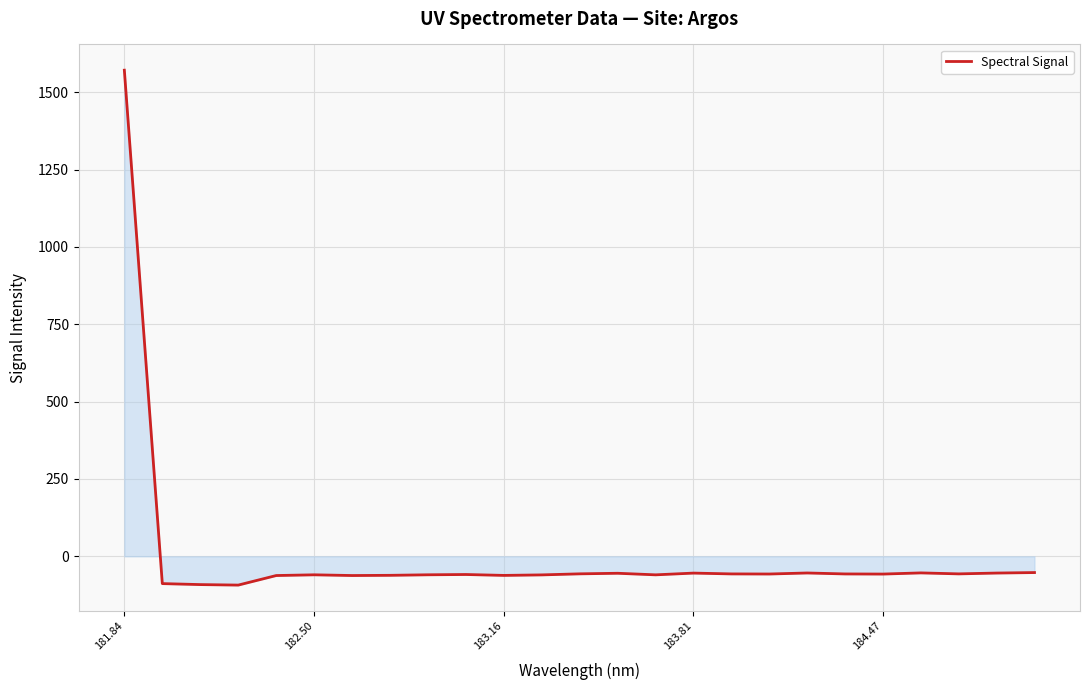

What is the minimum value shown in the chart?

-93.0